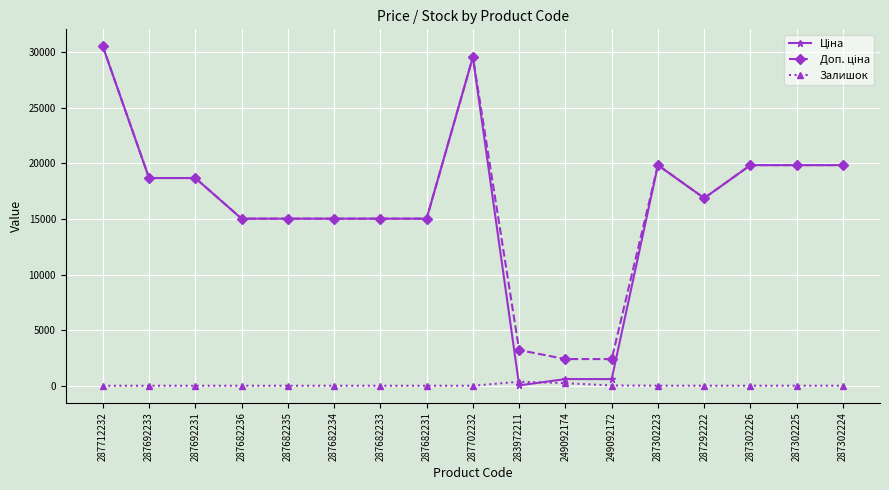

What is the spread (max minus min) of values at 287692233?

18671.5